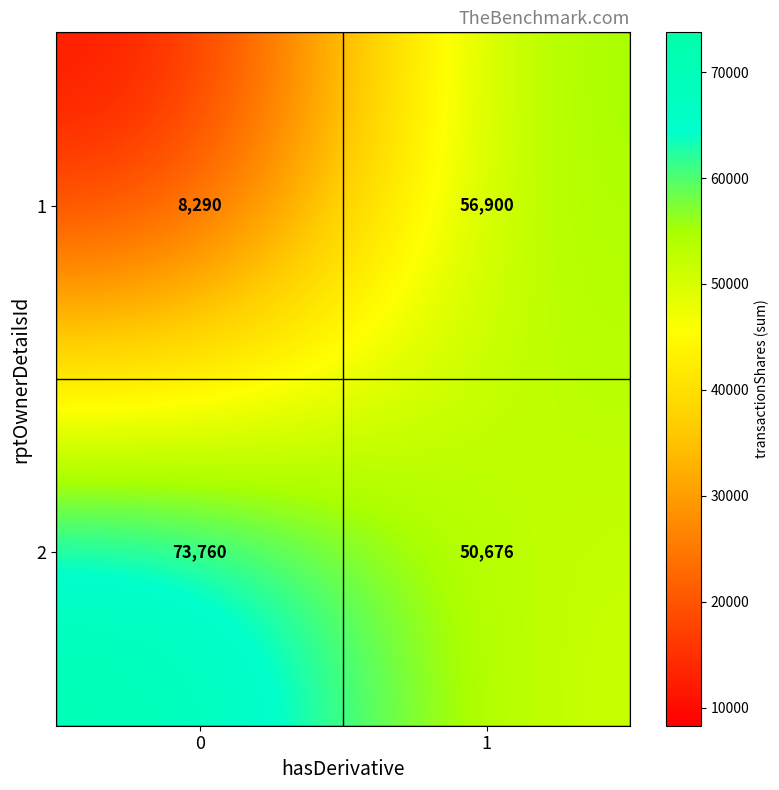

Which series changed the most between 0 and 1?

1